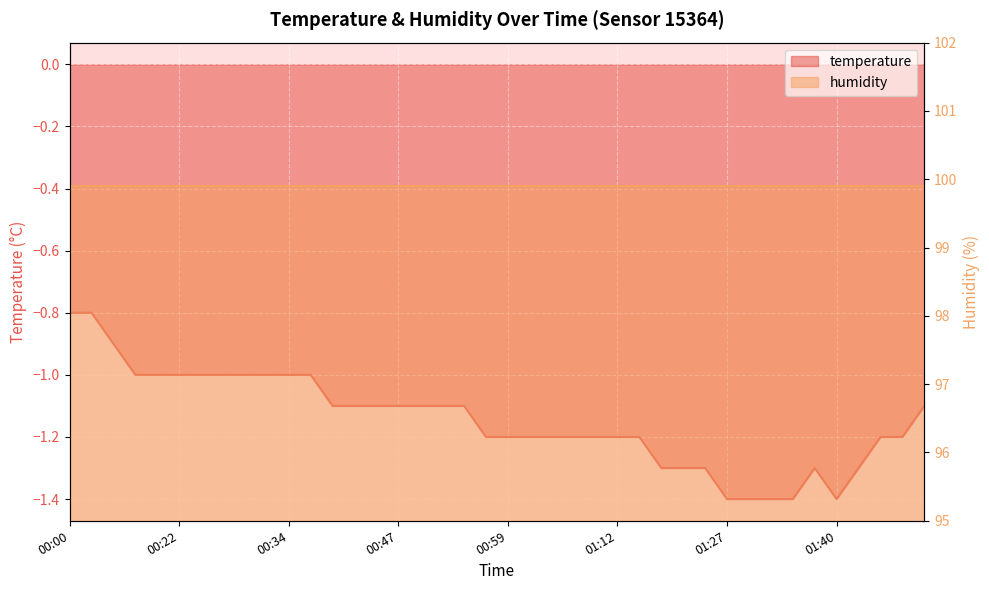

What value does the data have at 00:02?

-0.8